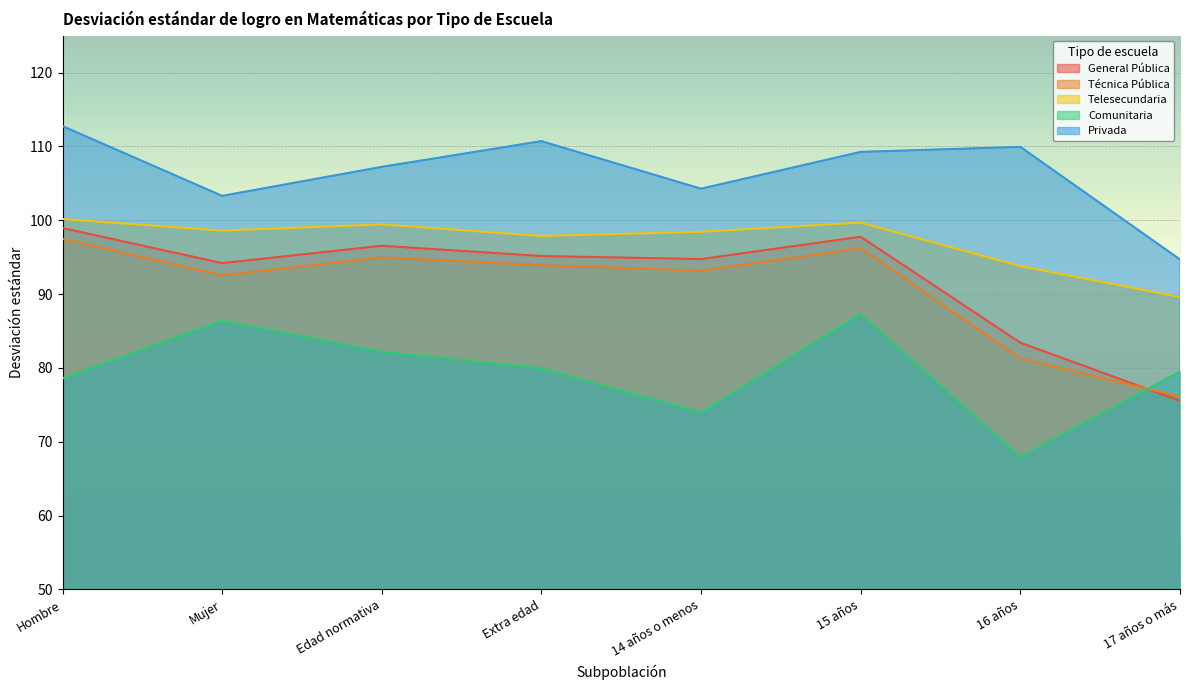

What is the total value across all series at Mujer?

475.0